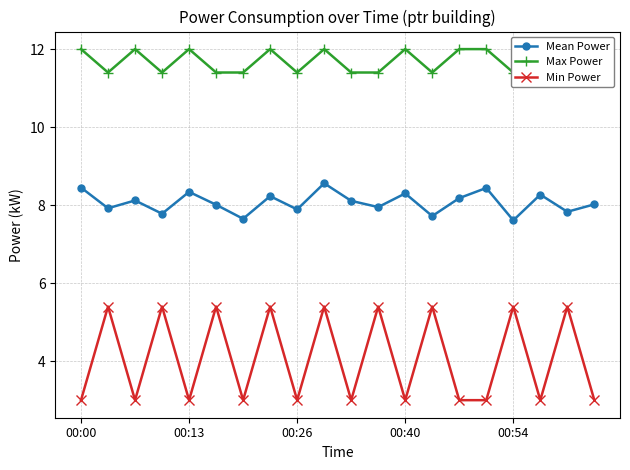

What is the highest value of the Min Power series?

5.4